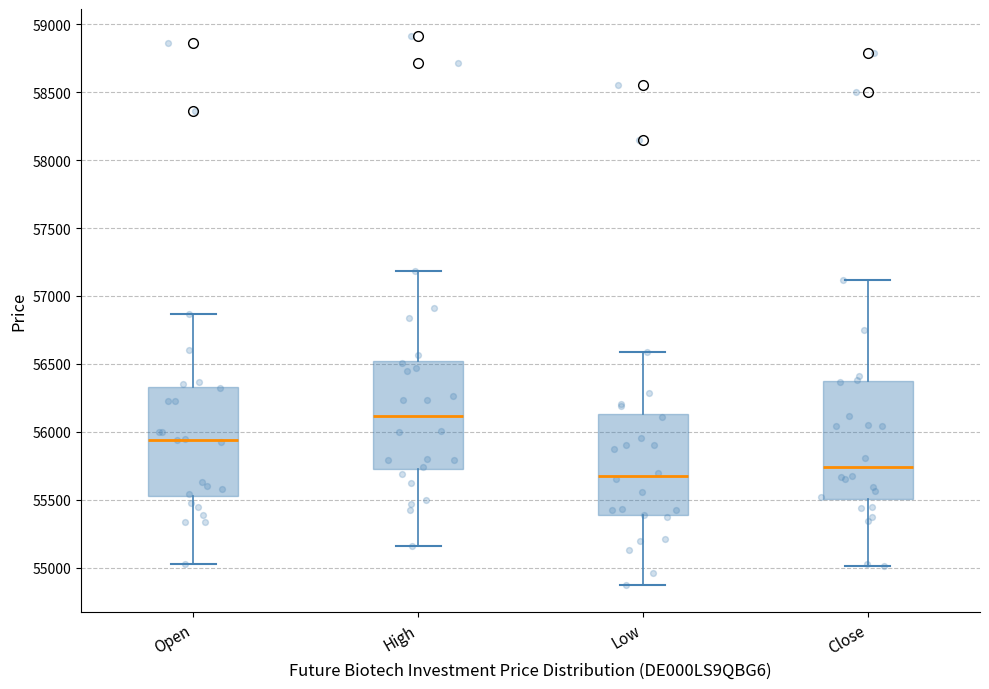

Which box has the highest median line?

High